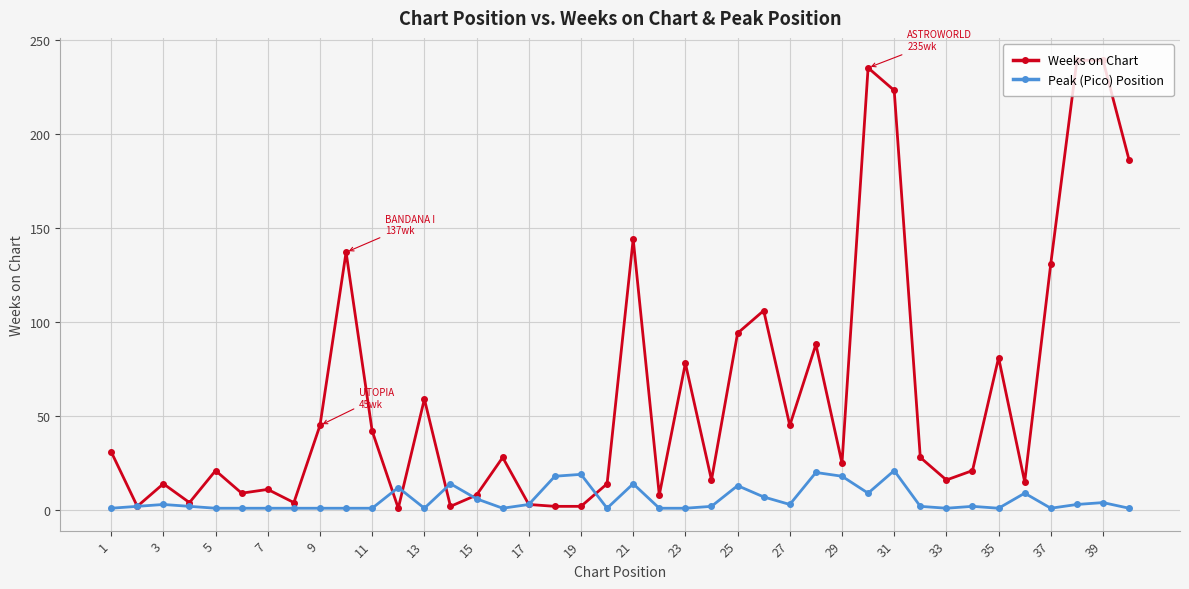

What is the greatest value displayed?

239